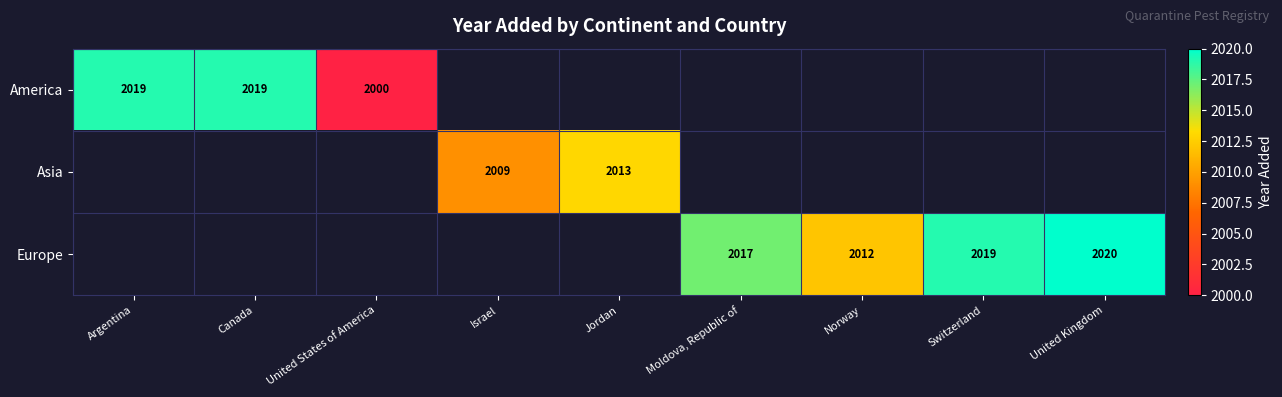

The Europe series shows 2017 at Moldova, Republic of. True or false?

True